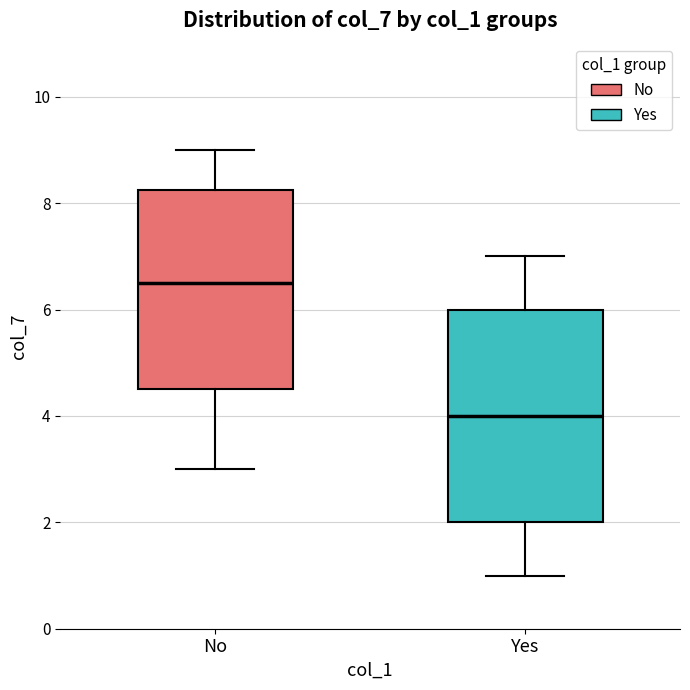

Reading left to right, transcribe this box plot: for each box, give where its median line is, the range the box spans, and where its two whiskers end, as read against the y-axis. The values are not printed on the chart, so give them approximately, as read against the axis.

No: median 6.6, box 4.6 to 8.2, whiskers 3.0 to 9.0
Yes: median 4.0, box 2.0 to 6.0, whiskers 1.0 to 7.0